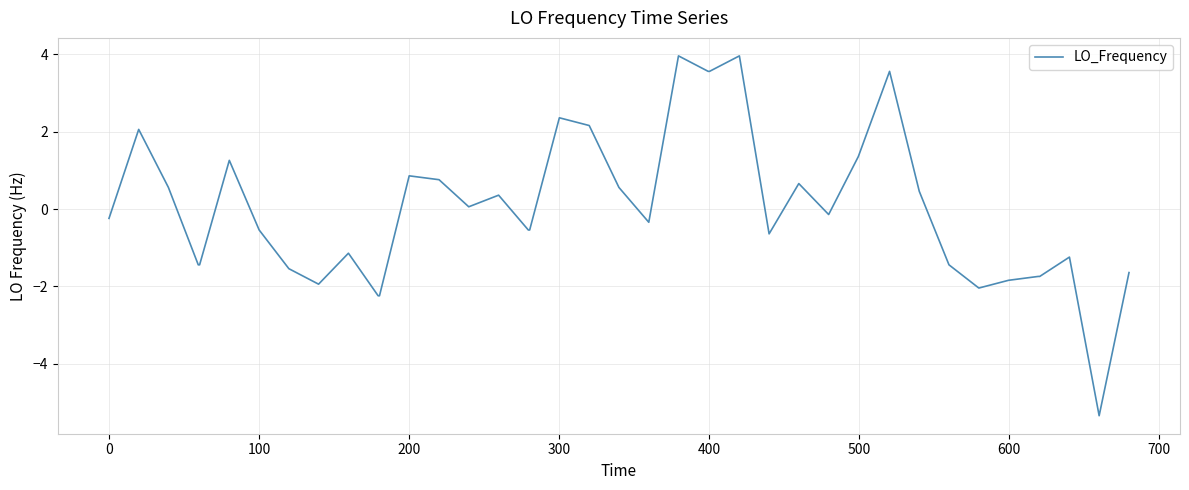

Does the chart display data point markers on the line(s)?

No